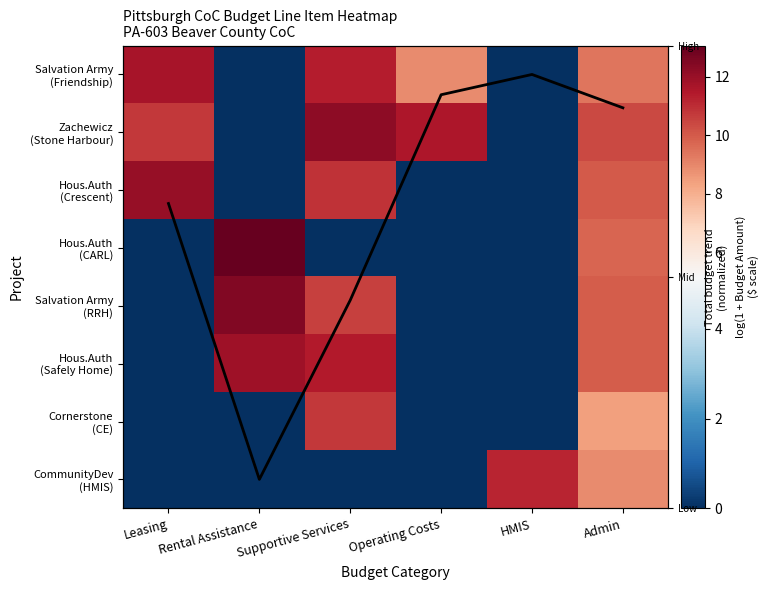

What is the total value across all series at Admin?

76.8